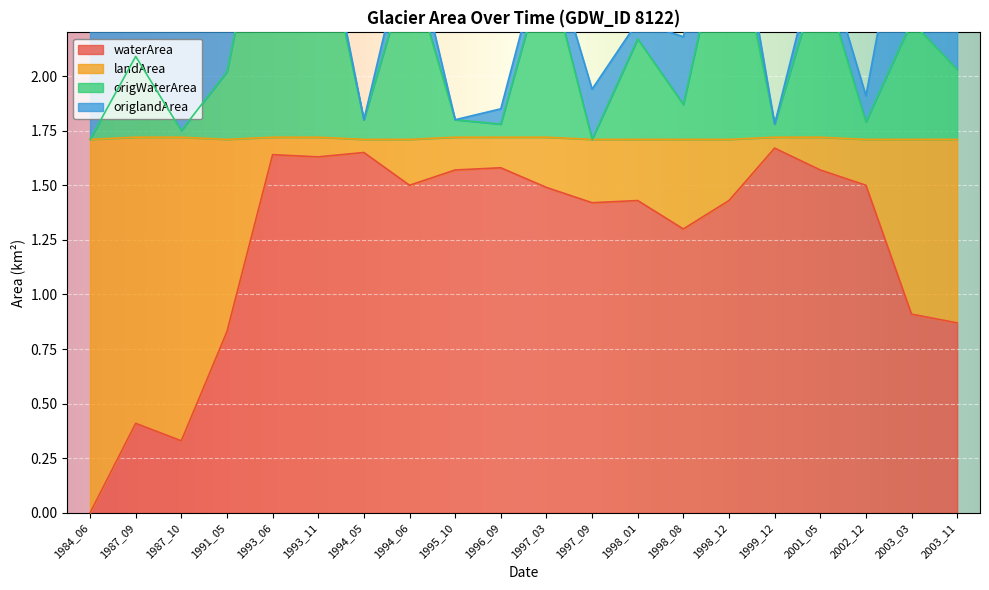

Which series has the largest total across all categories?

origWaterArea